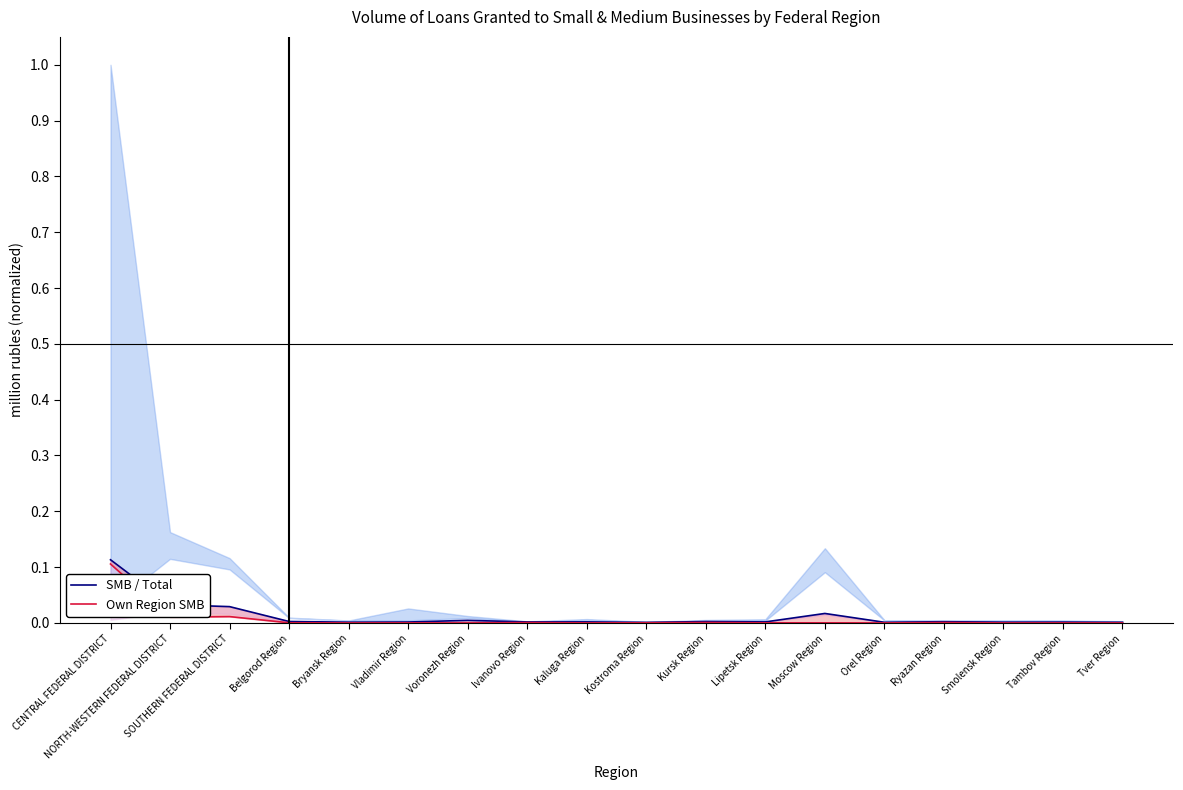

Where is the first local maximum for Own Region SMB?

SOUTHERN FEDERAL DISTRICT